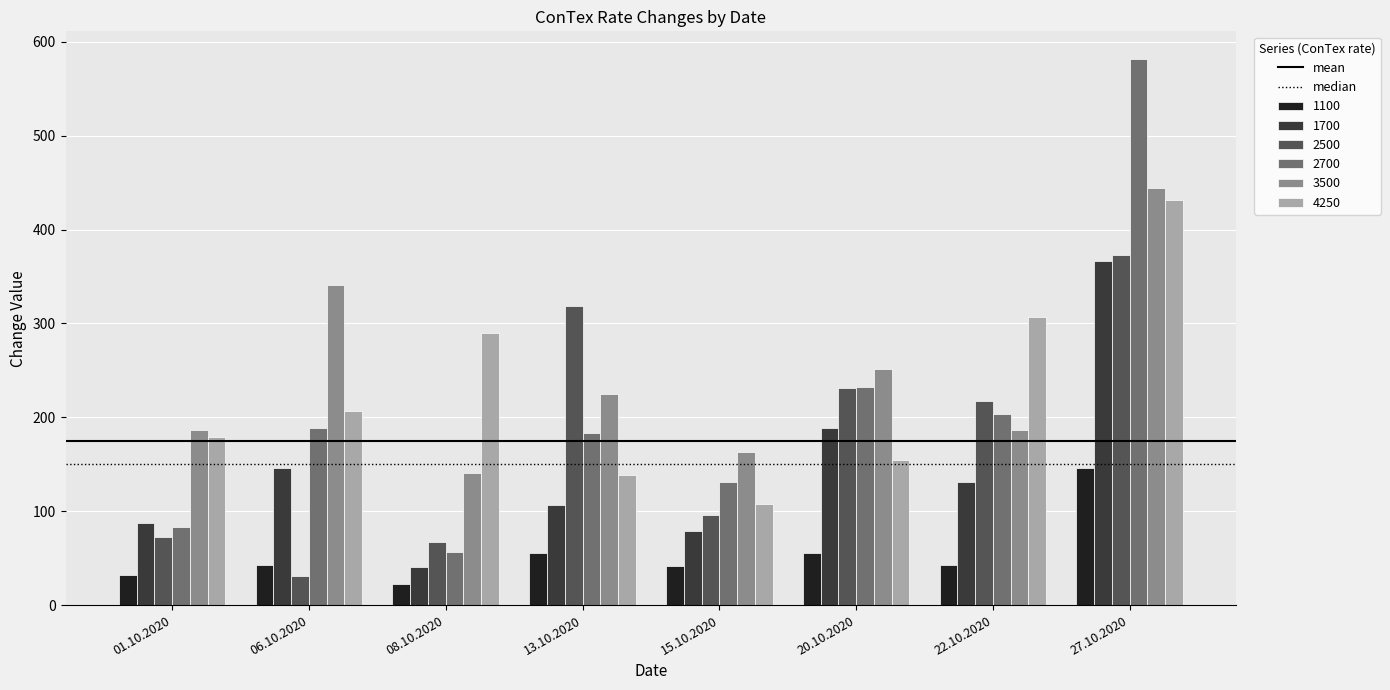

What is the average value of the 2500 series?

176